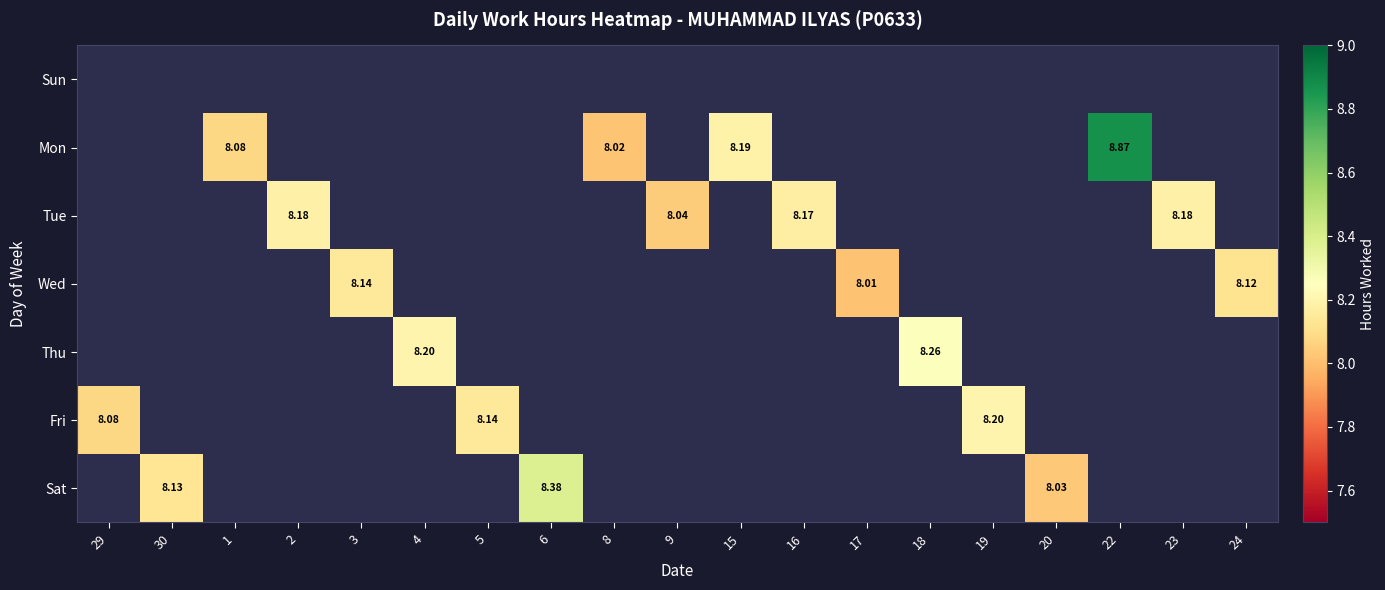

The value of Thu at 18 is 12.2. True or false?

False